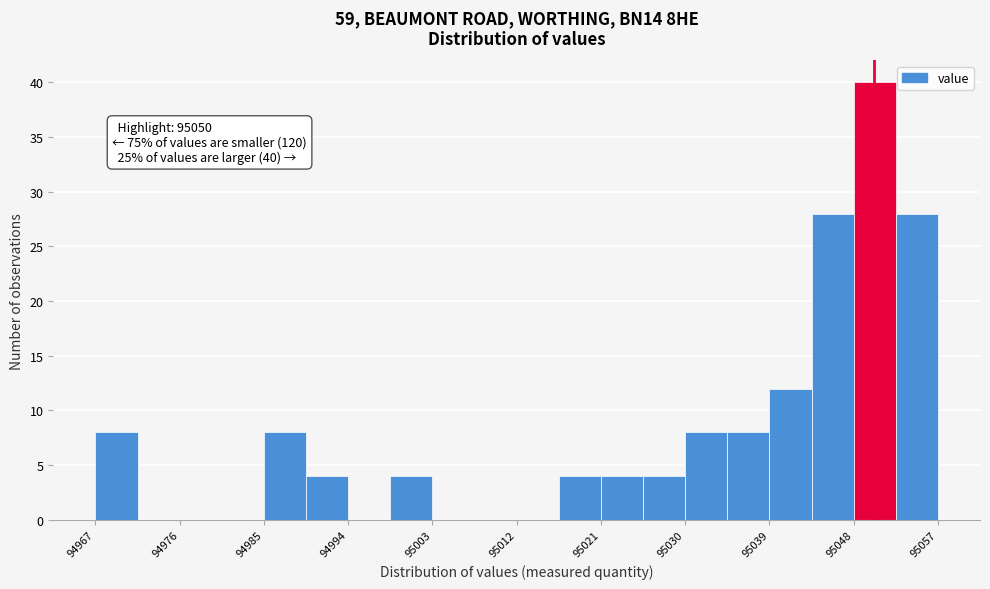

Which range on the x-axis has the tallest bar?

95048 to 95052